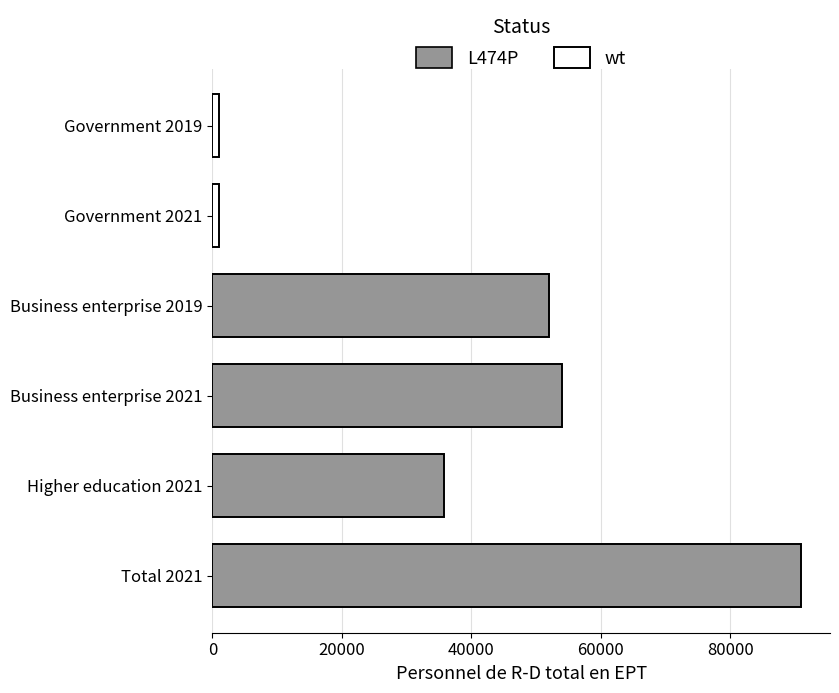

The chart shows a value of 23973.1 at Business enterprise 2019. True or false?

False